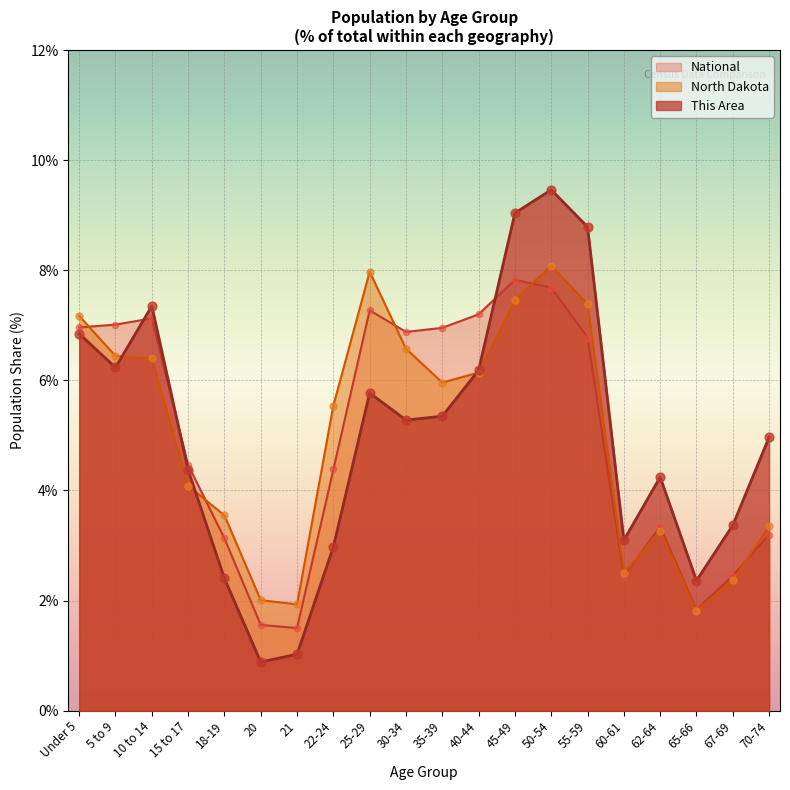

Which series has the widest spread of Y values?

This Area